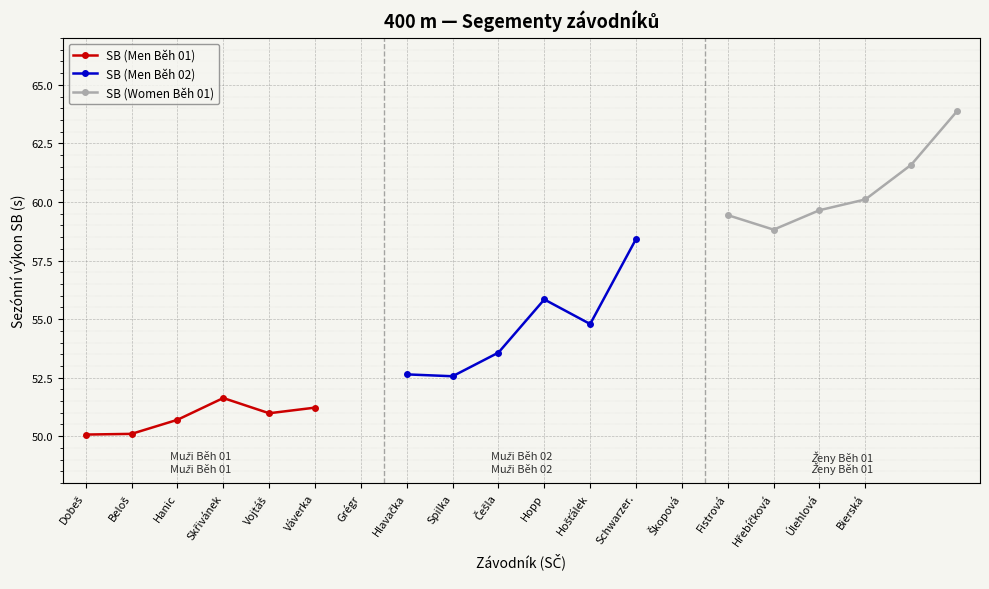

Is it true that SB (Women Běh 01) equals 59.4 at Fistrová?

True